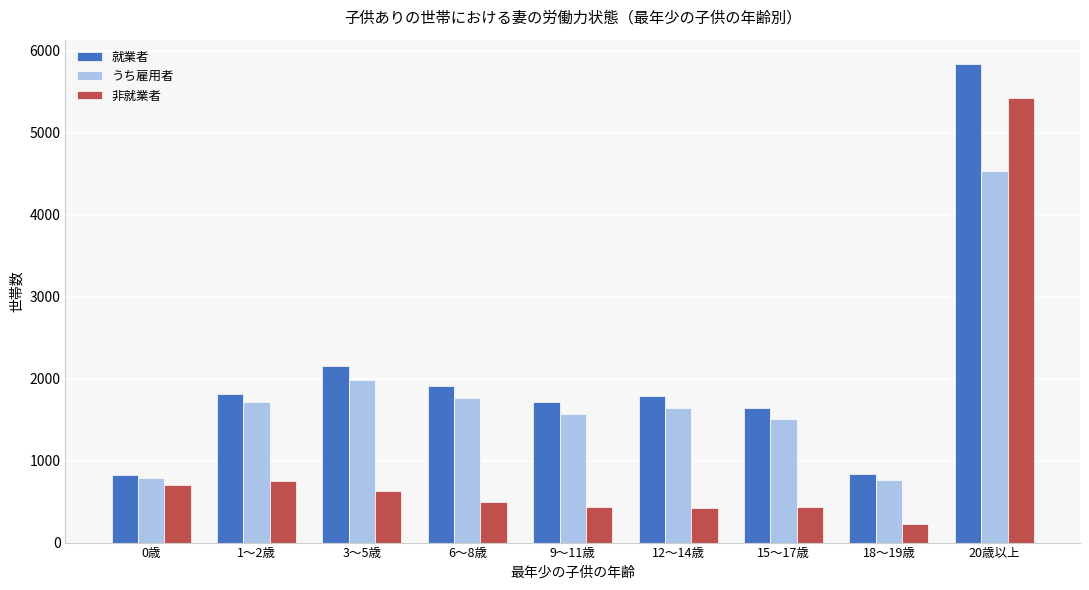

At which label is 就業者 closest to 3332?

3～5歳